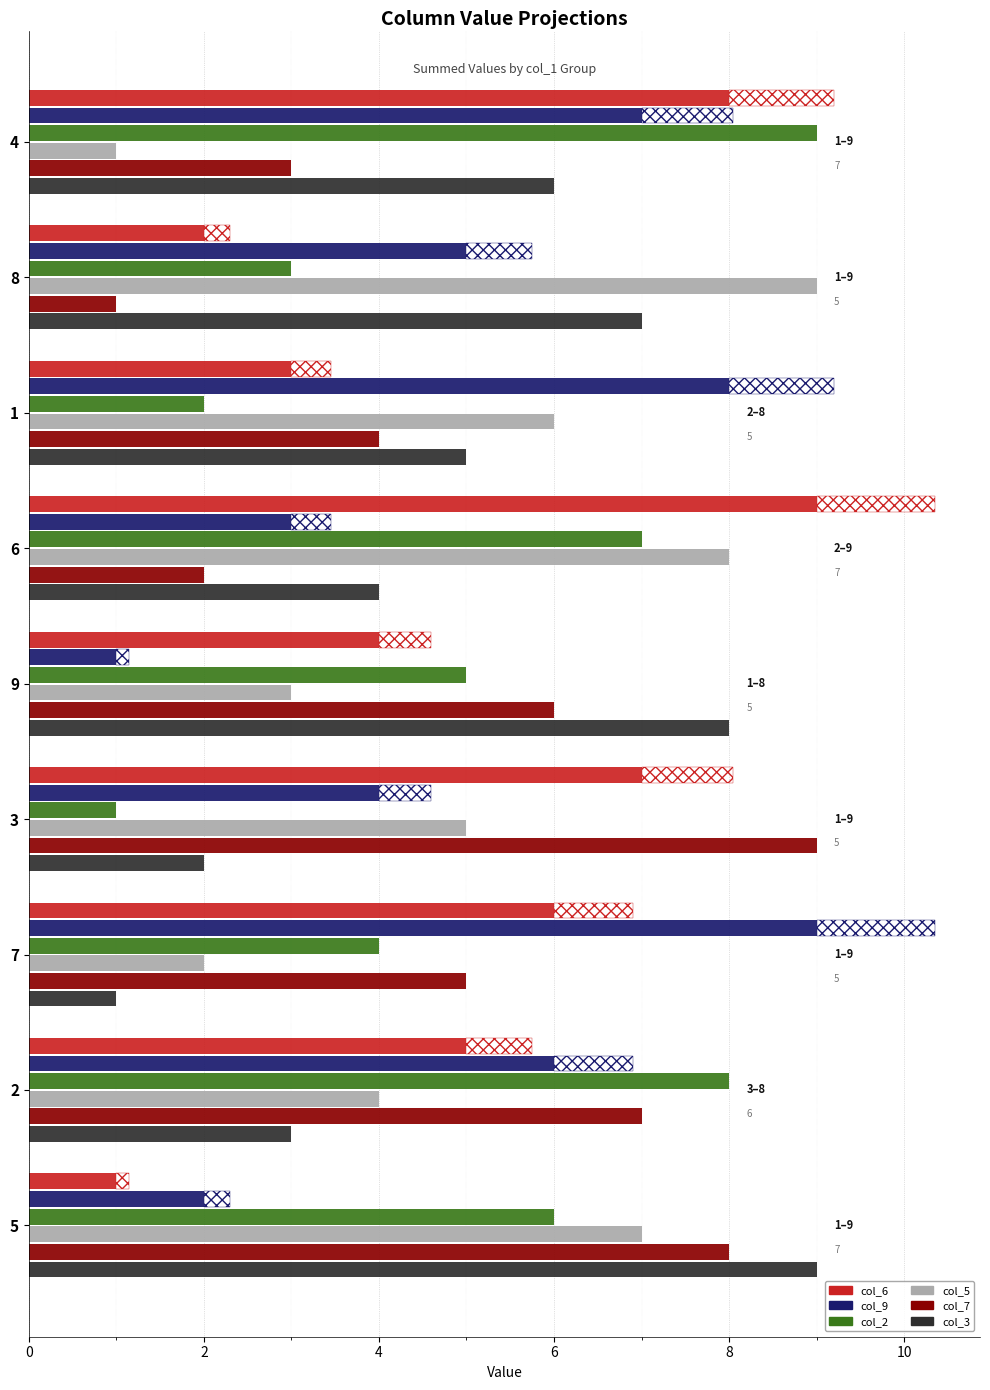

Is the value of col_3 at 1 greater than the value of col_6 at 6?

No